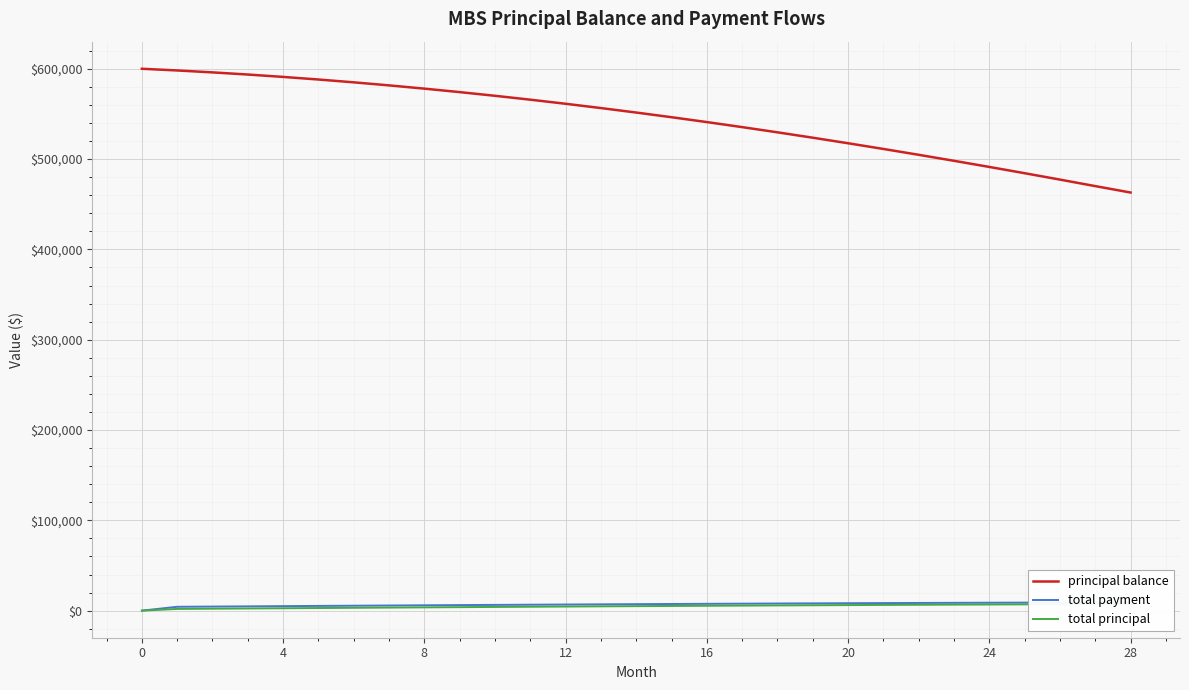

True or false: total payment and total principal cross at least once.

False